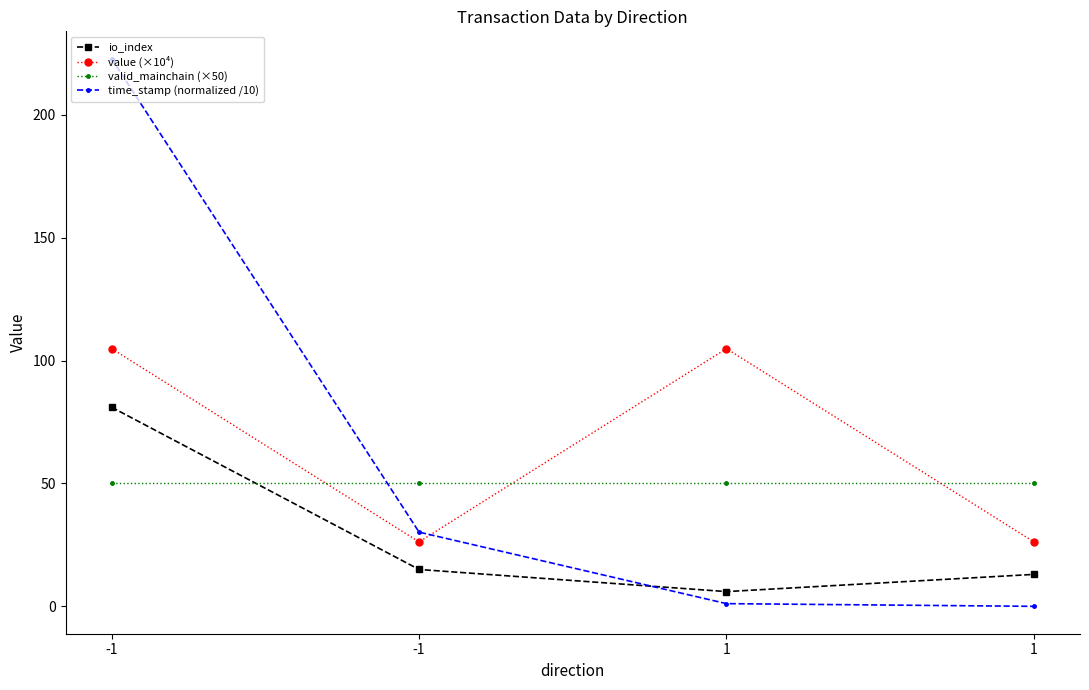

At 1, list the series in order from smallest to largest.

time_stamp (normalized /10), io_index, valid_mainchain (×50), value (×10⁴)